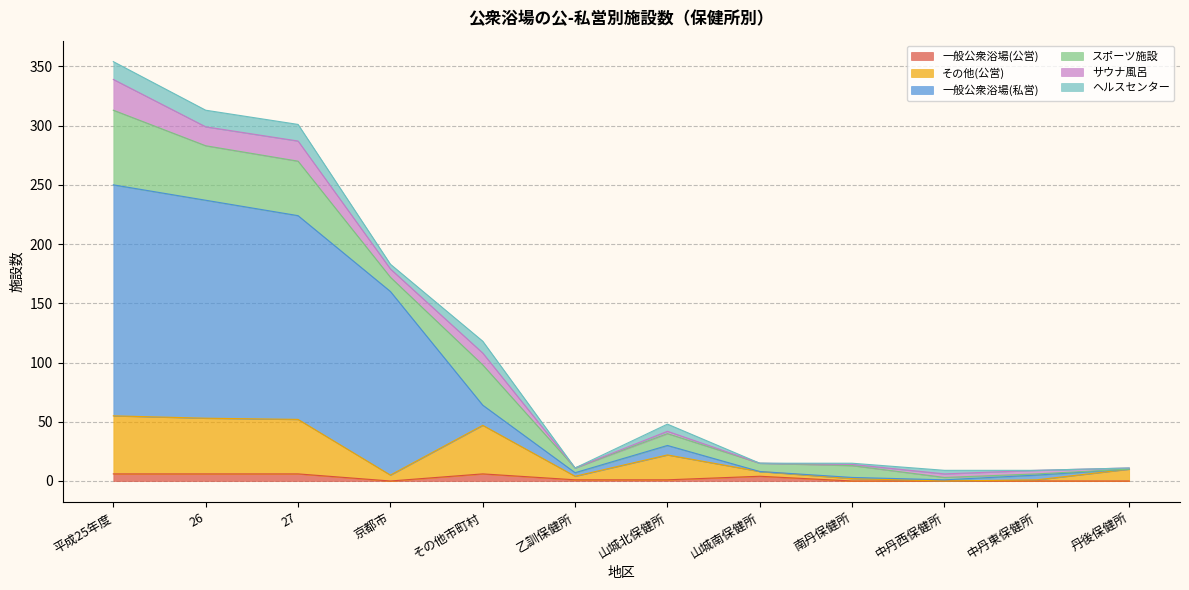

Which series has the largest total across all categories?

一般公衆浴場(私営)